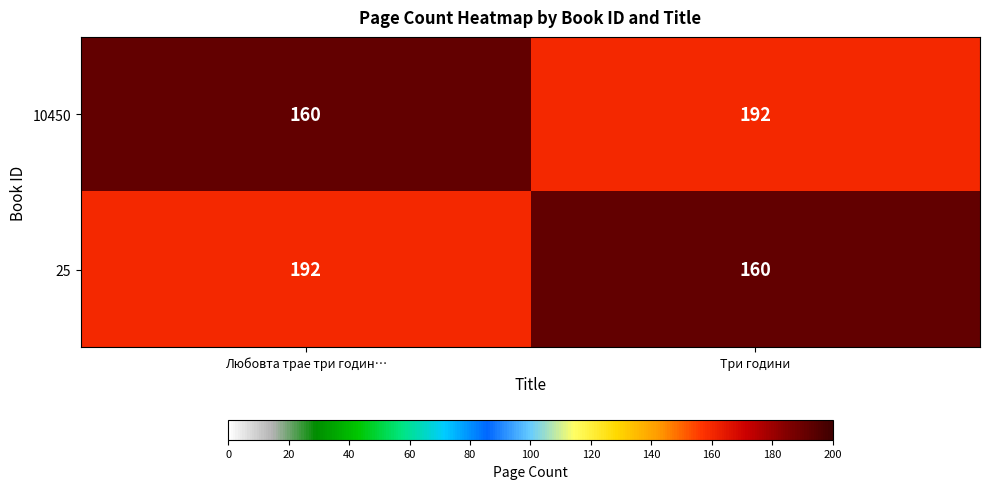

What is the greatest value displayed?

192